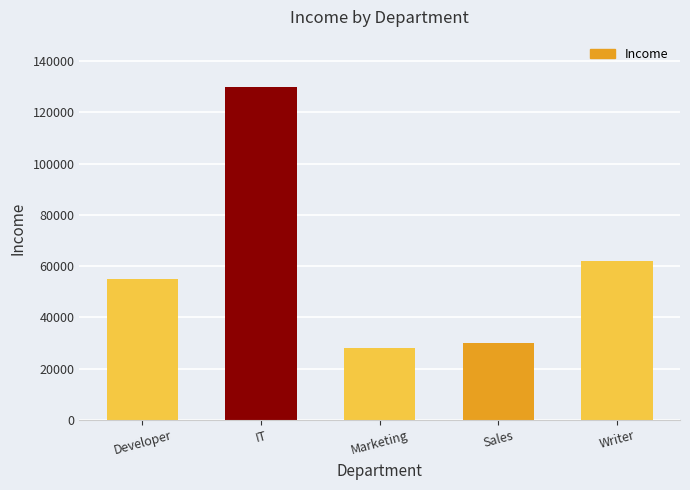

Reading right to left, extract all data points from this chart.

62000	30000	28000	130000	55000